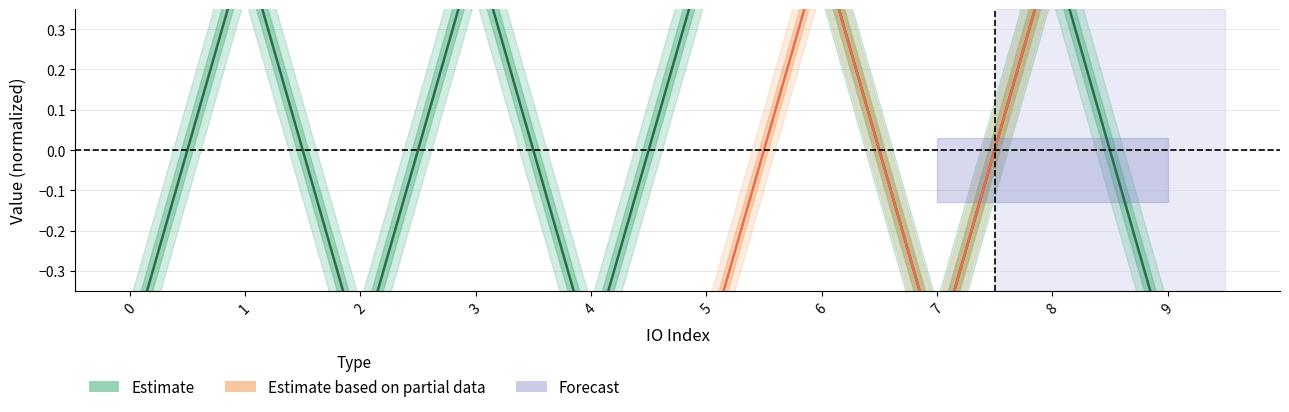

Is it true that the value at 3 is 0.5?

True